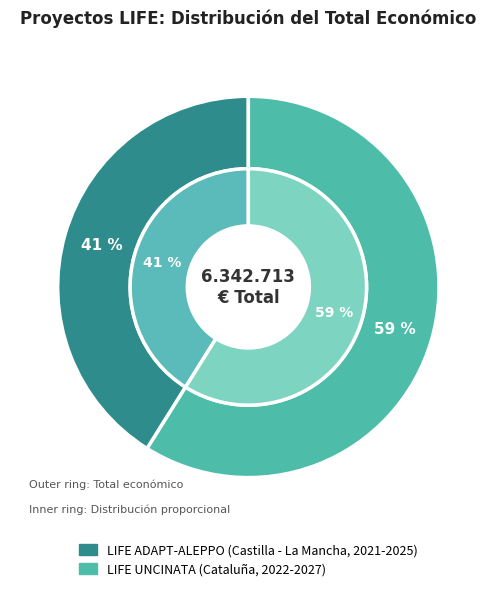

Between LIFE UNCINATA (Cataluña, 2022-2027) and LIFE ADAPT-ALEPPO (Castilla - La Mancha, 2021-2025), which is larger?

LIFE UNCINATA (Cataluña, 2022-2027)